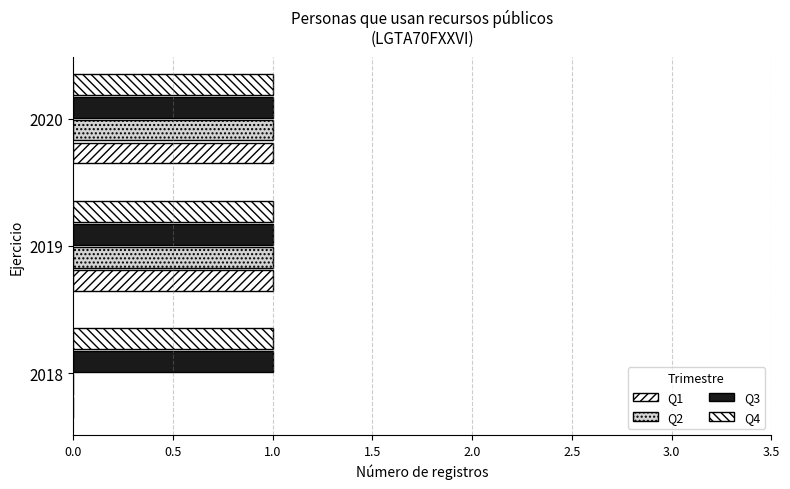

How many distinct data groups are displayed?

4